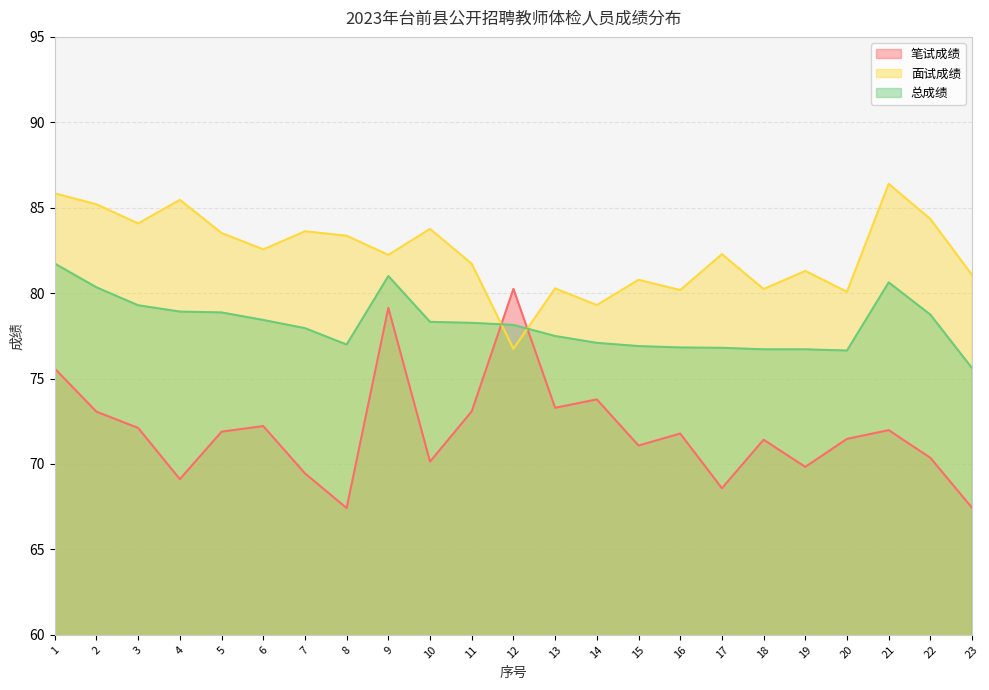

Count the number of data series in this chart.

3